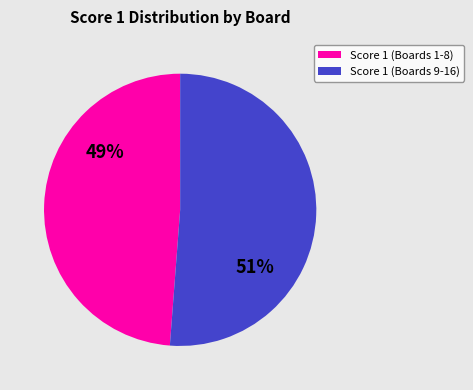

Is there a majority slice in this chart?

Yes